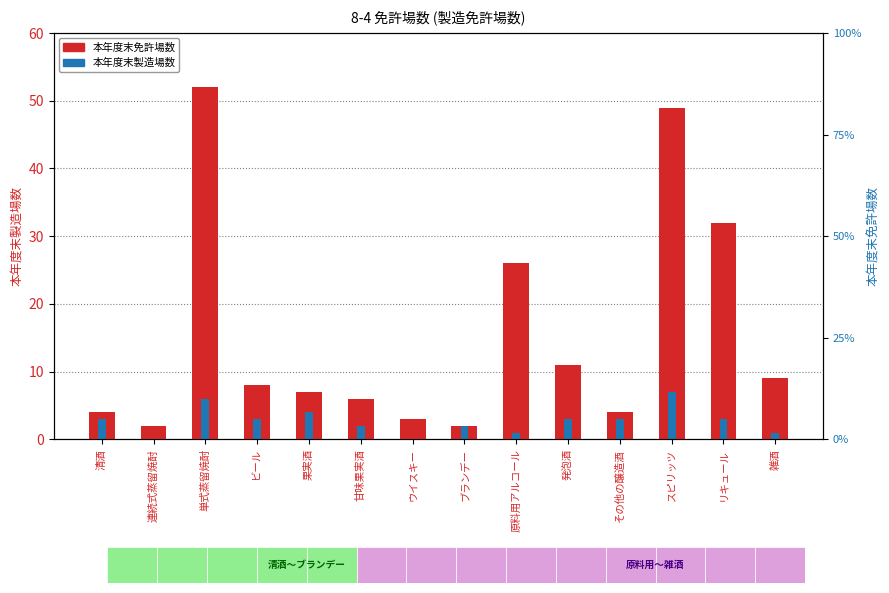

Between ブランデー and リキュール, which is larger?

リキュール